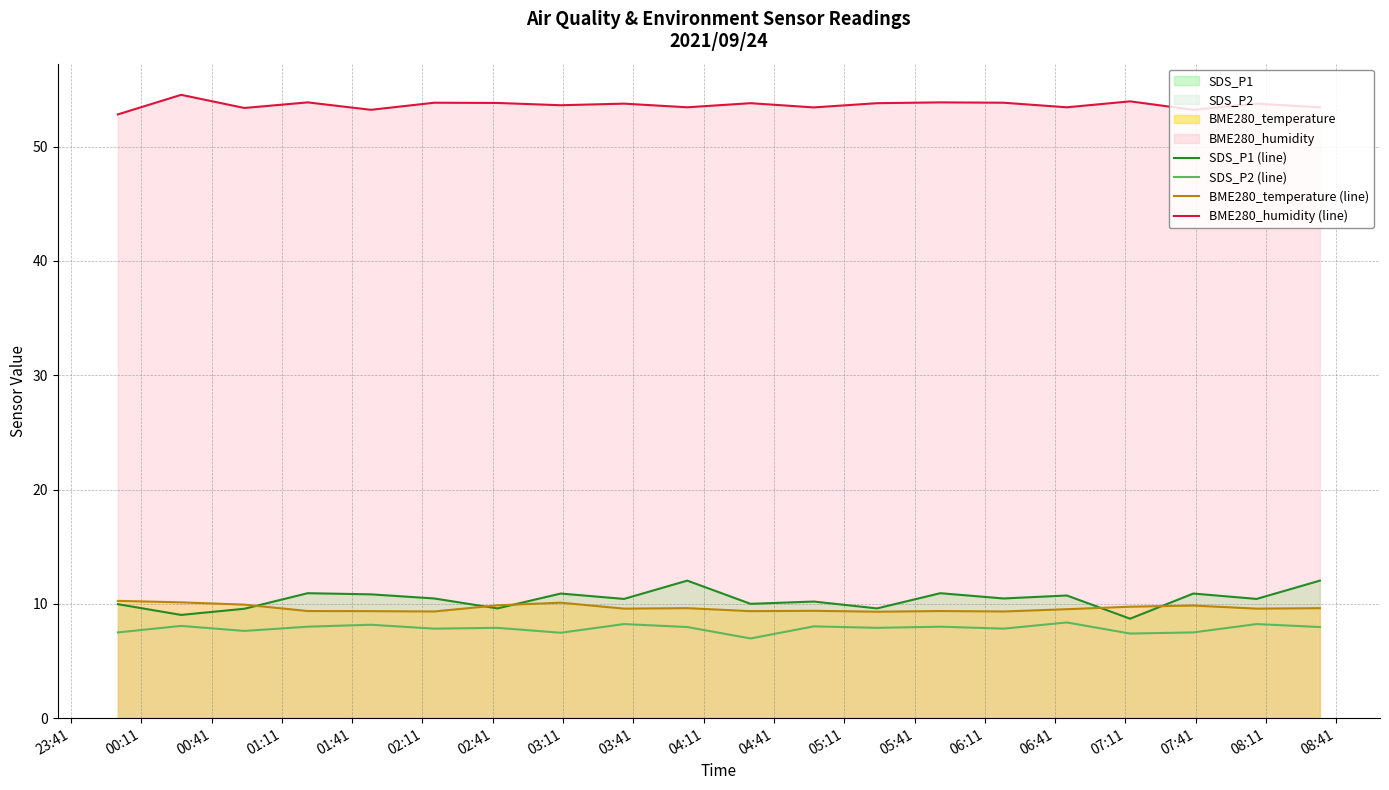

What is the maximum value for SDS_P2 (line)?

8.4